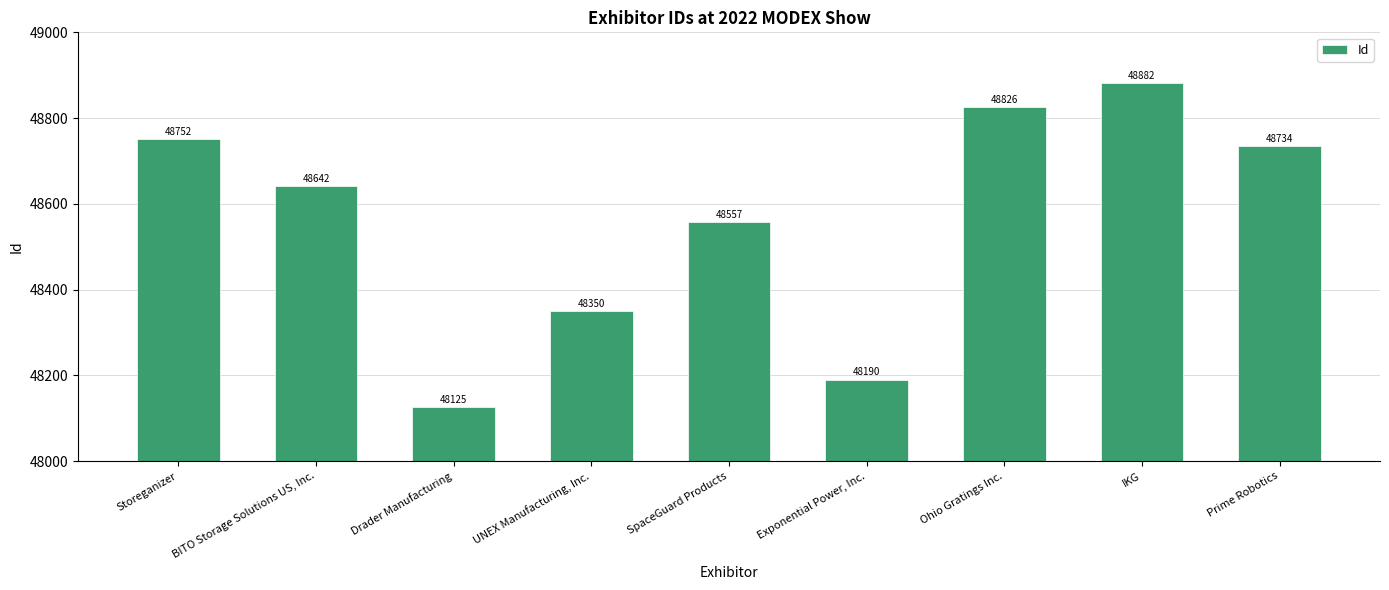

What is the difference between the values at SpaceGuard Products and Drader Manufacturing?

432